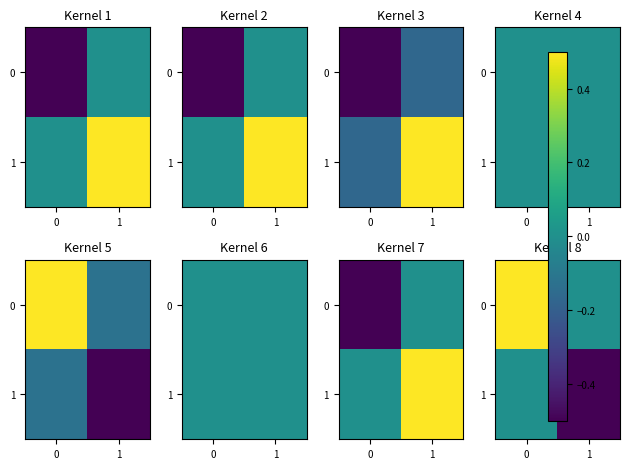

How many data points does each series have?

2